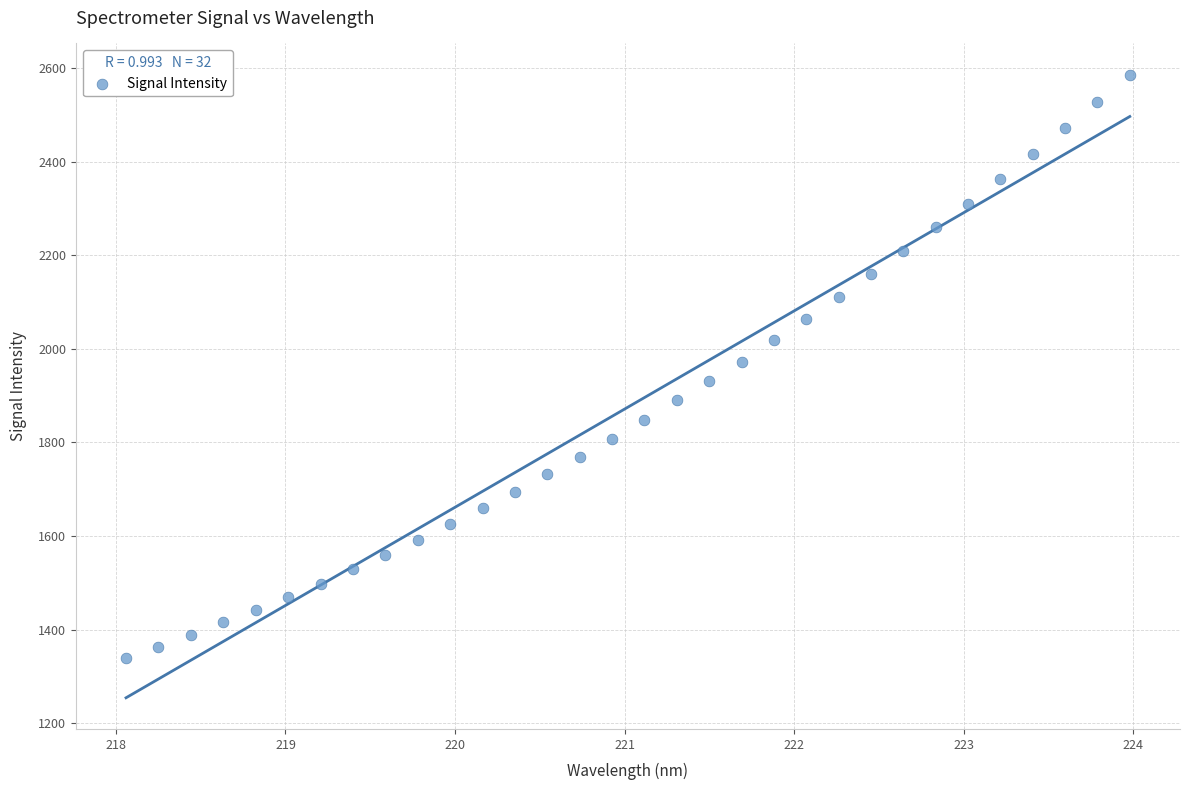

What is the range of Y values (max minus min)?

1246.8